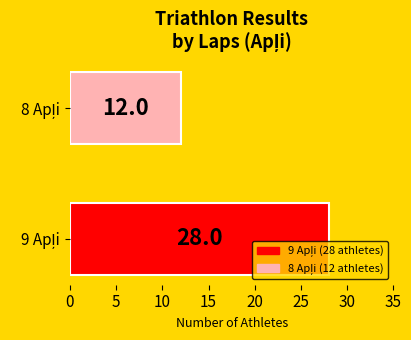

What is the average value?

20